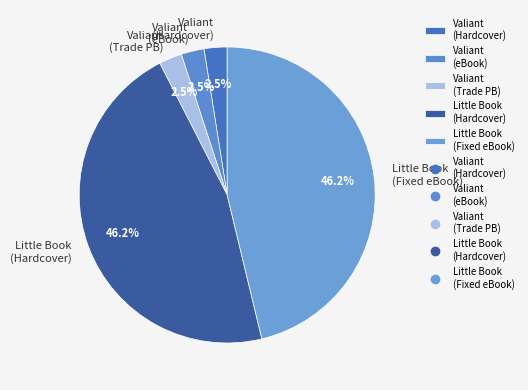

To the nearest percent, what is the difference between the largest and smallest slice percentages?

44%